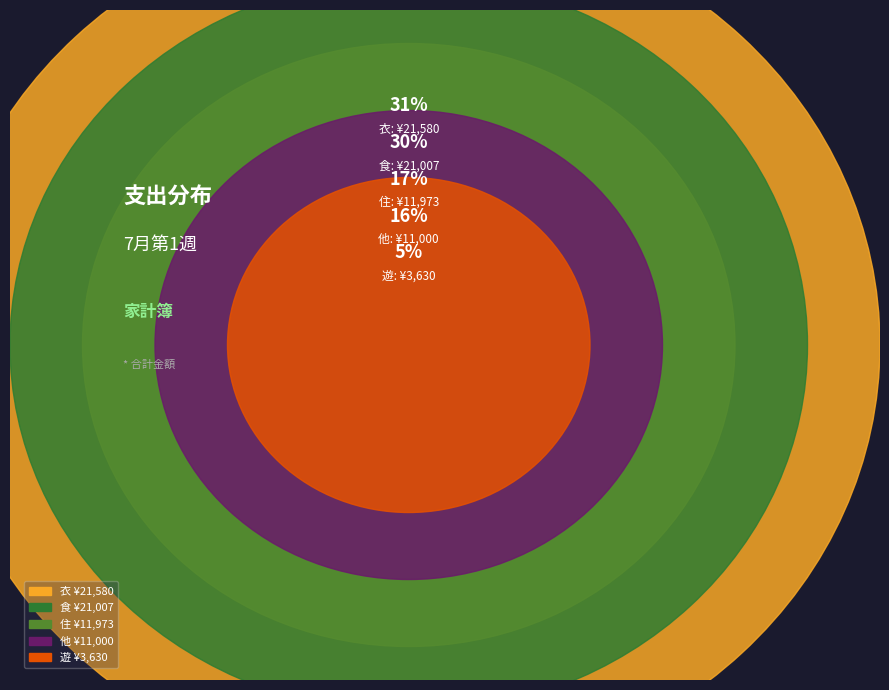

Does 遊 account for over 50% of the chart?

No